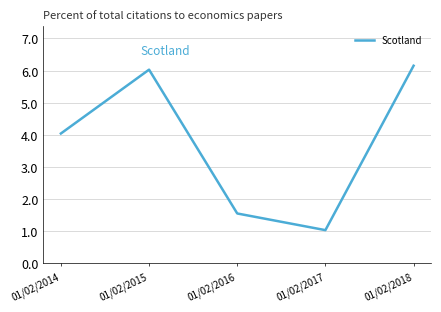

What is the average value?

3.8